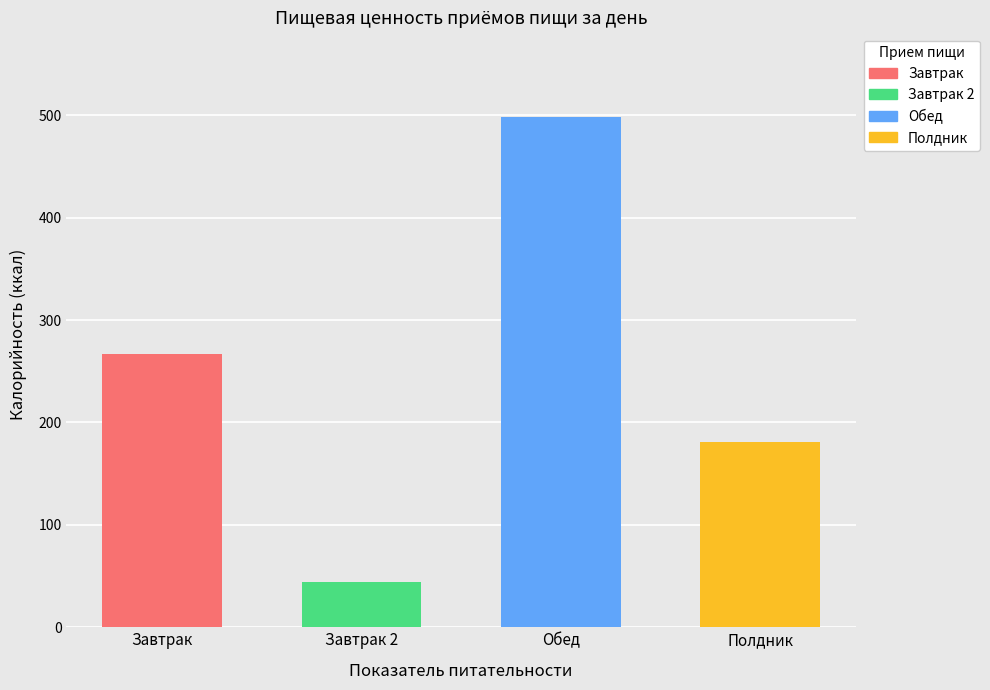

Which series has the largest total across all categories?

Обед